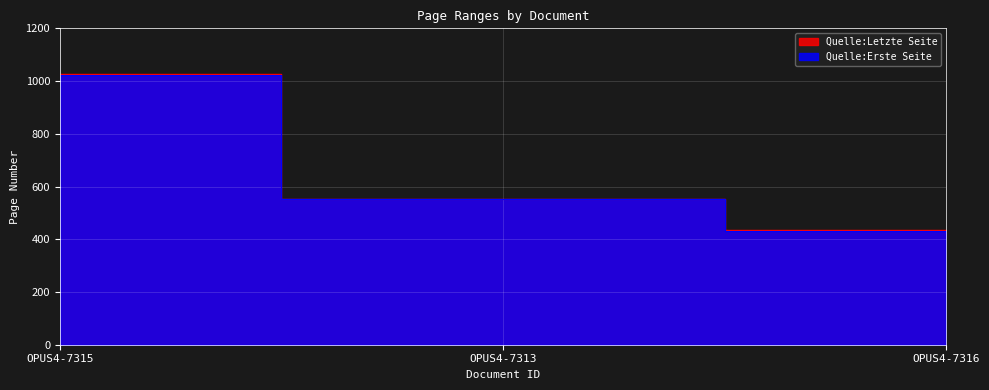

Which series changed the most between OPUS4-7313 and OPUS4-7316?

Quelle:Erste Seite